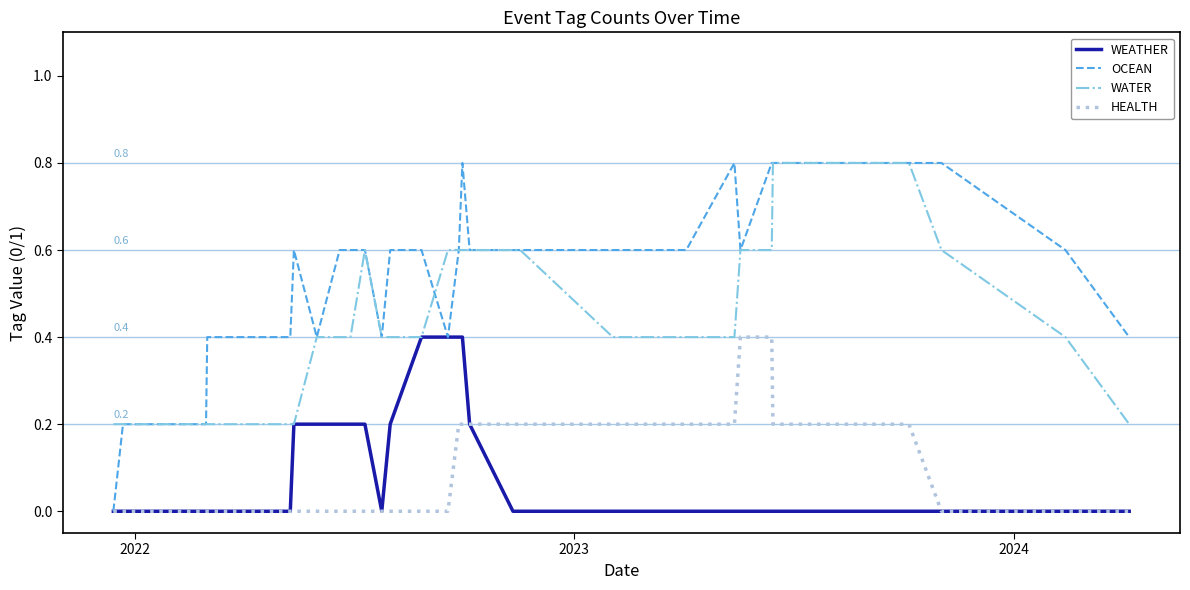

What is the maximum value for WATER?

0.8